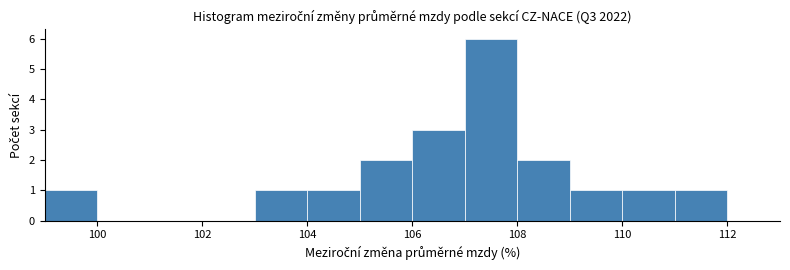

Reading left to right, list every bar in this chart as the range it spans on the x-axis followed by its height. The values are not printed on the chart, so give them approximately, as read against the axis.

99 to 100: 1
100 to 101: 0
101 to 102: 0
102 to 103: 0
103 to 104: 1
104 to 105: 1
105 to 106: 2
106 to 107: 3
107 to 108: 6
108 to 109: 2
109 to 110: 1
110 to 111: 1
111 to 112: 1